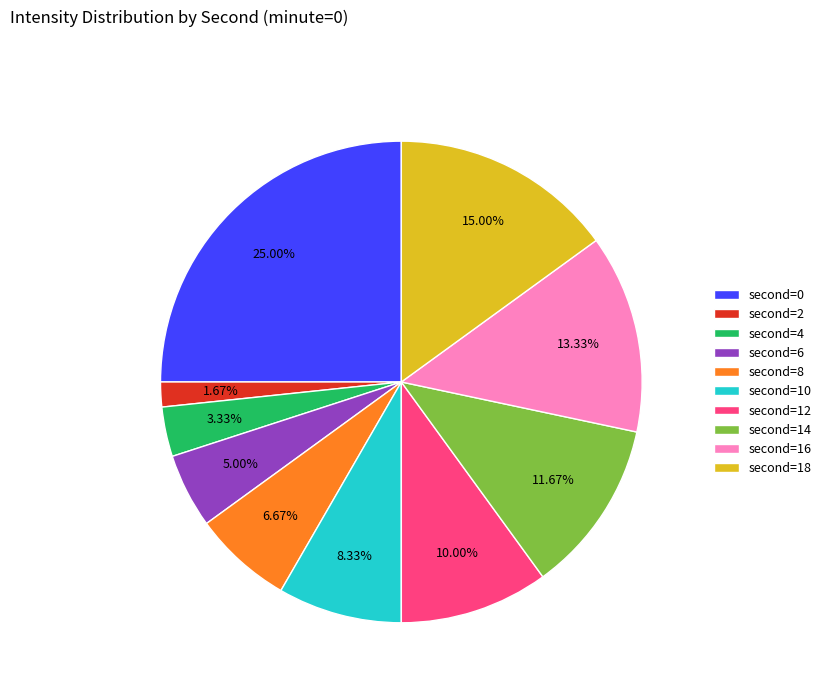

Is there a majority slice in this chart?

No